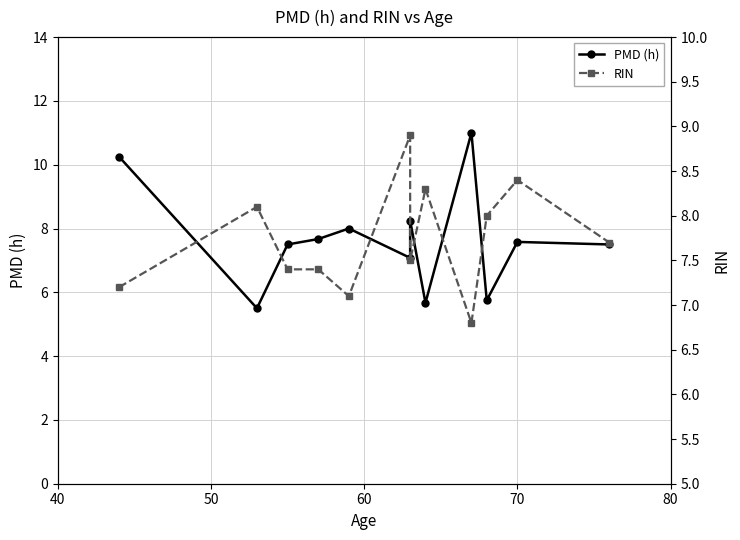

True or false: RIN has a value of 13.8 at 70.

False